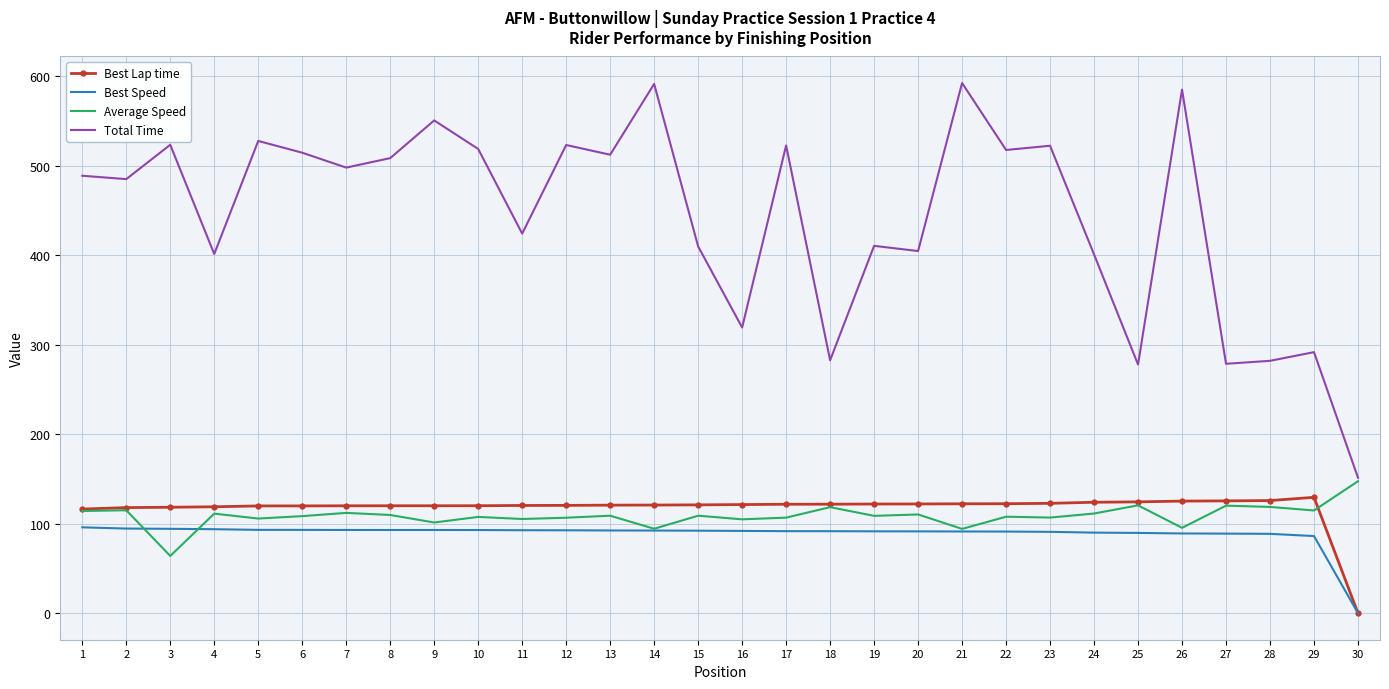

True or false: Best Speed and Total Time intersect in this chart.

False